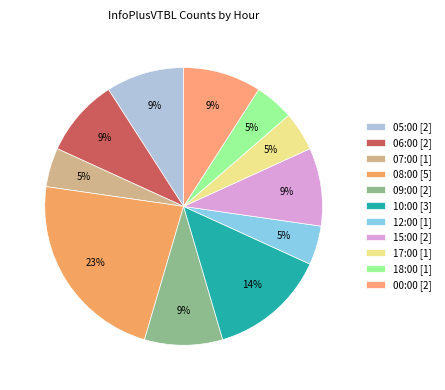

Do 15:00 and 06:00 together represent more than half of the pie?

No